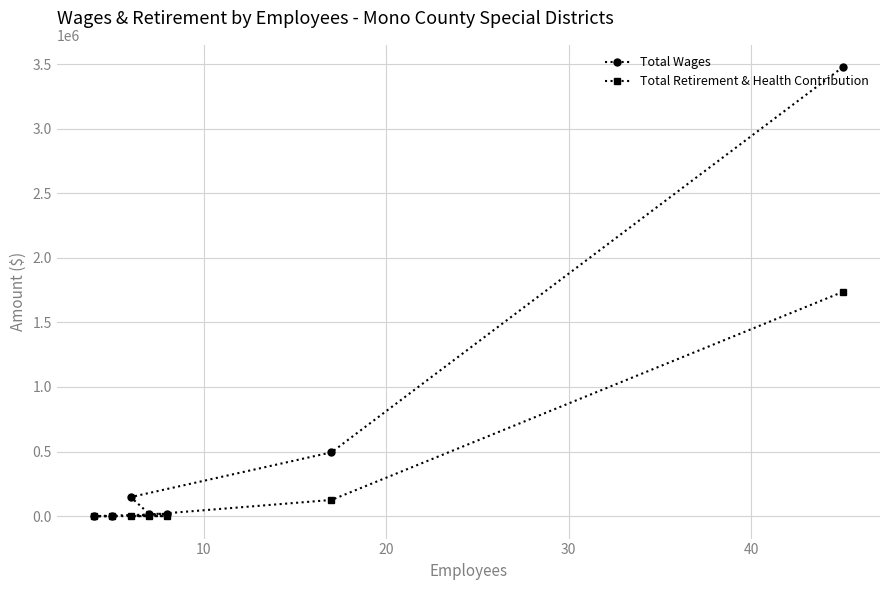

Rank the series by their maximum value, from highest to lowest.

Total Wages, Total Retirement & Health Contribution